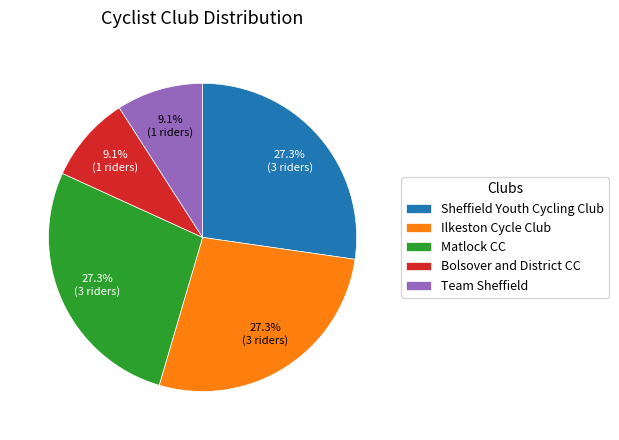

Is it true that Sheffield Youth Cycling Club is 17% of the pie?

False